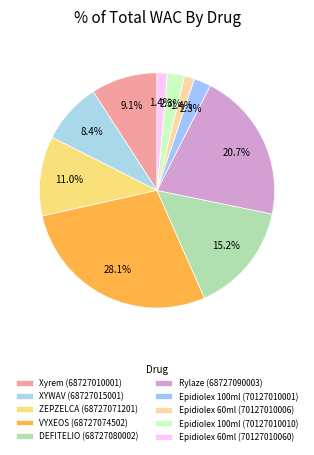

Which category has the biggest portion of the pie?

VYXEOS (68727074502)